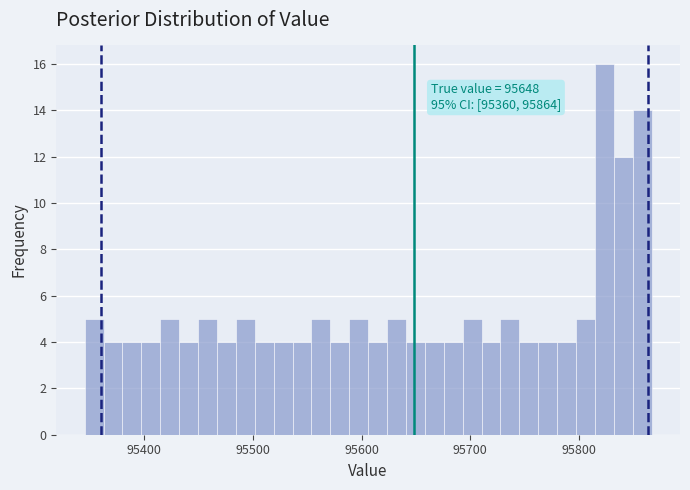

Around what value on the x-axis is the tallest bar? Give the approximate position of its centre, as read against the axis.

95820